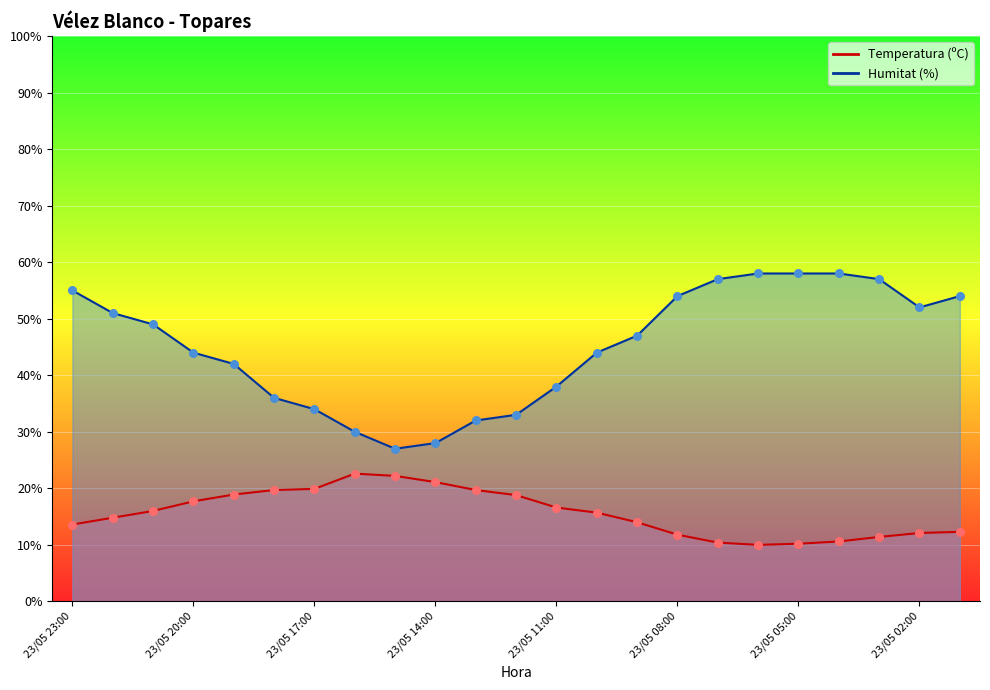

Which series contains the lowest Y value?

Temperatura (ºC)